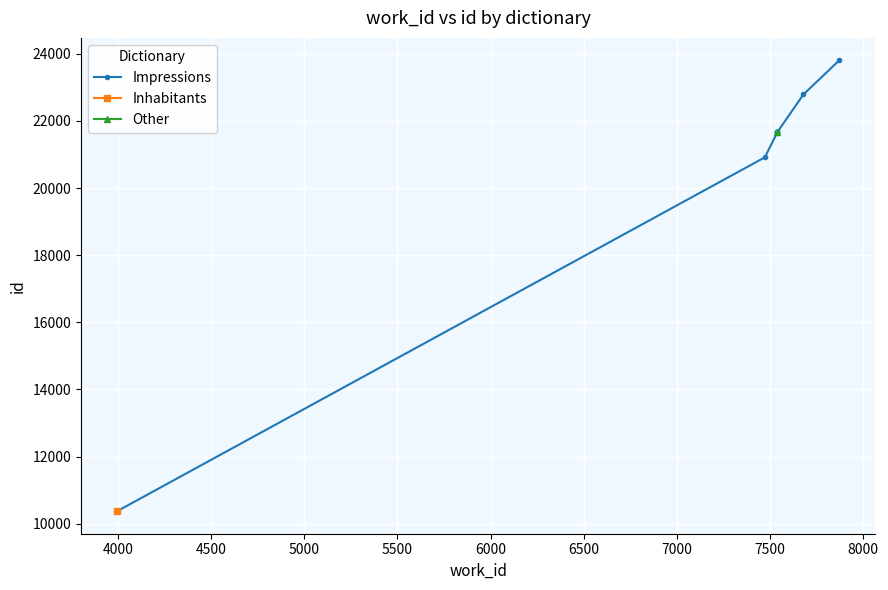

Reading left to right, transcribe all the data shown in this chart.

10371	20914	21658	21659	21662	21664	22787	23801